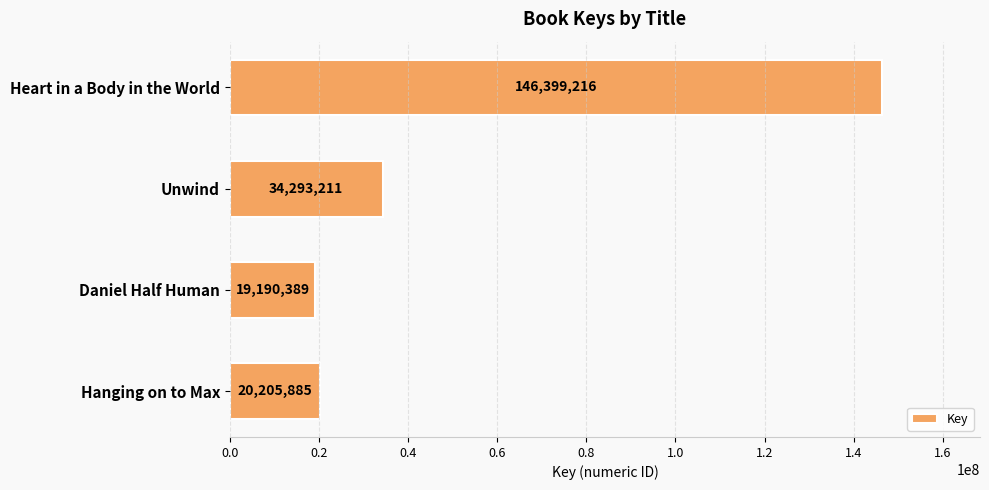

How many values are below 34293211?

2